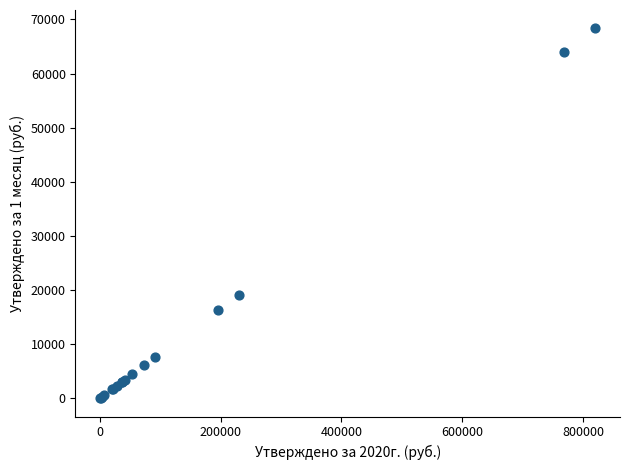

What Y value in the scatter plot is closest to 34208?

19166.7